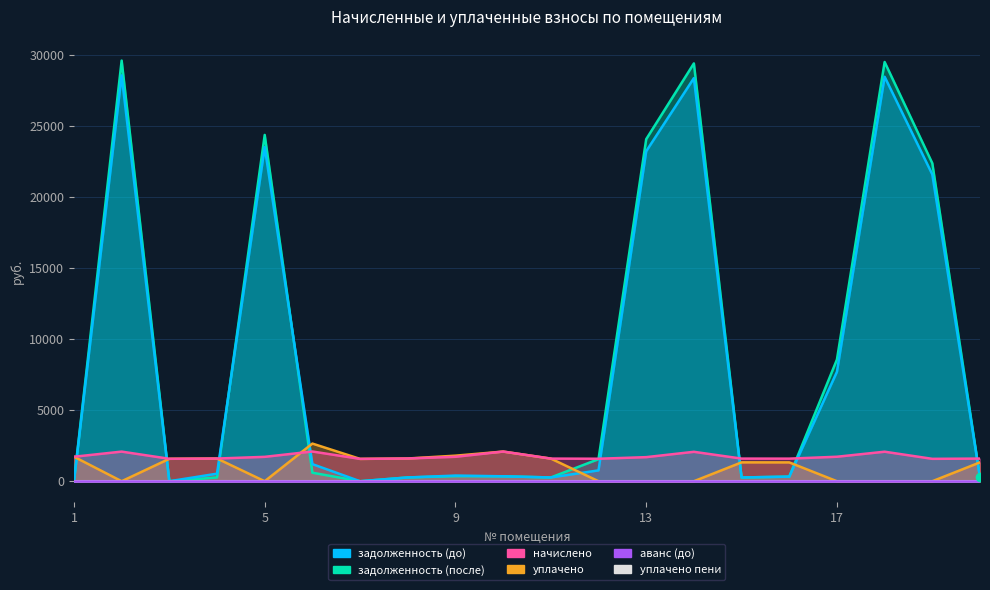

True or false: задолженность (после) and уплачено пени intersect in this chart.

False